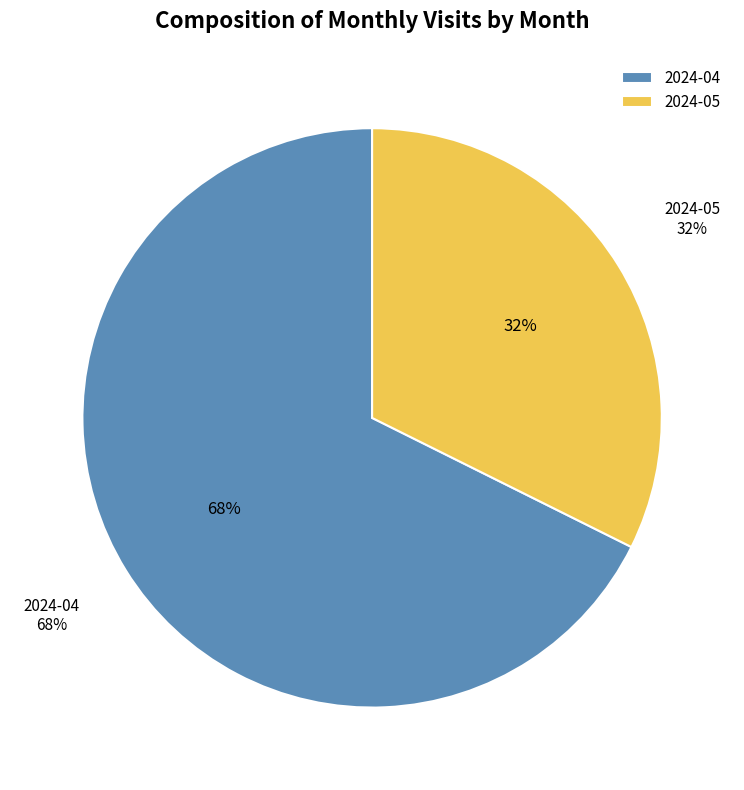

Is it true that 2024-04 is 74% of the pie?

False